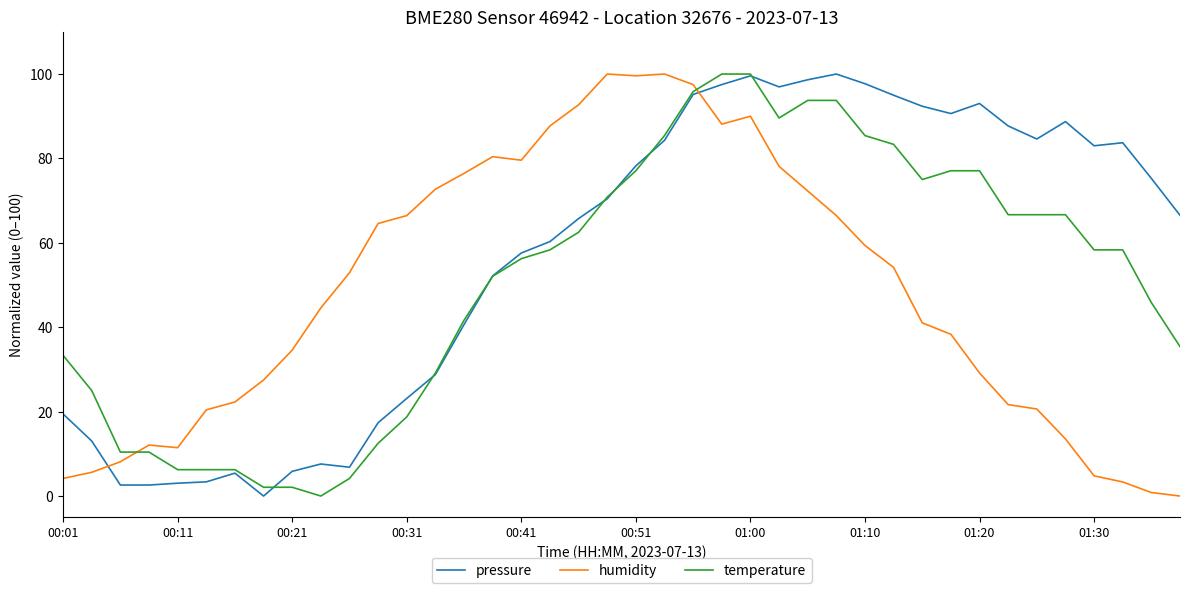

After their last crossing, which series has the higher values: humidity or pressure?

pressure